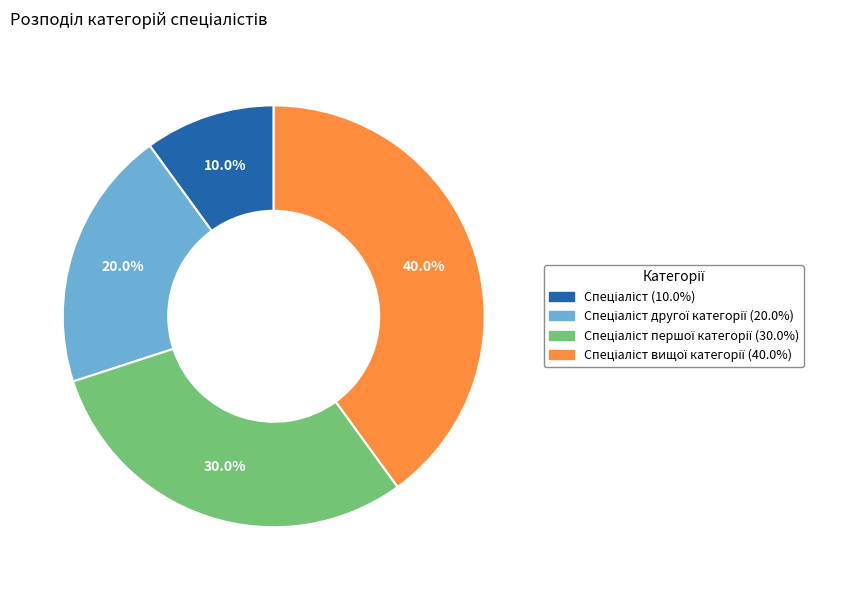

Is there a majority slice in this chart?

No